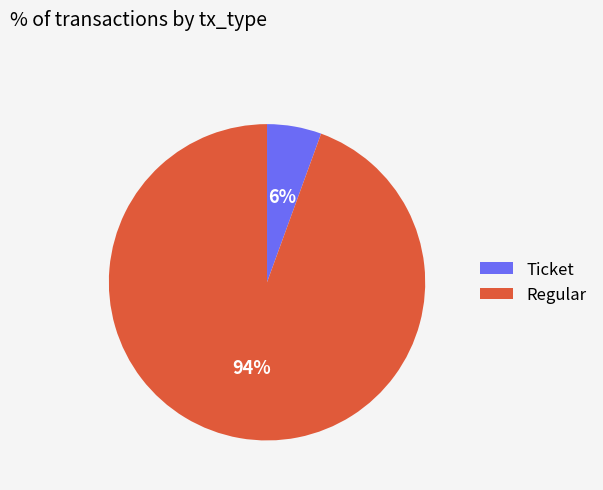

Rank the categories by value from highest to lowest.

Regular, Ticket